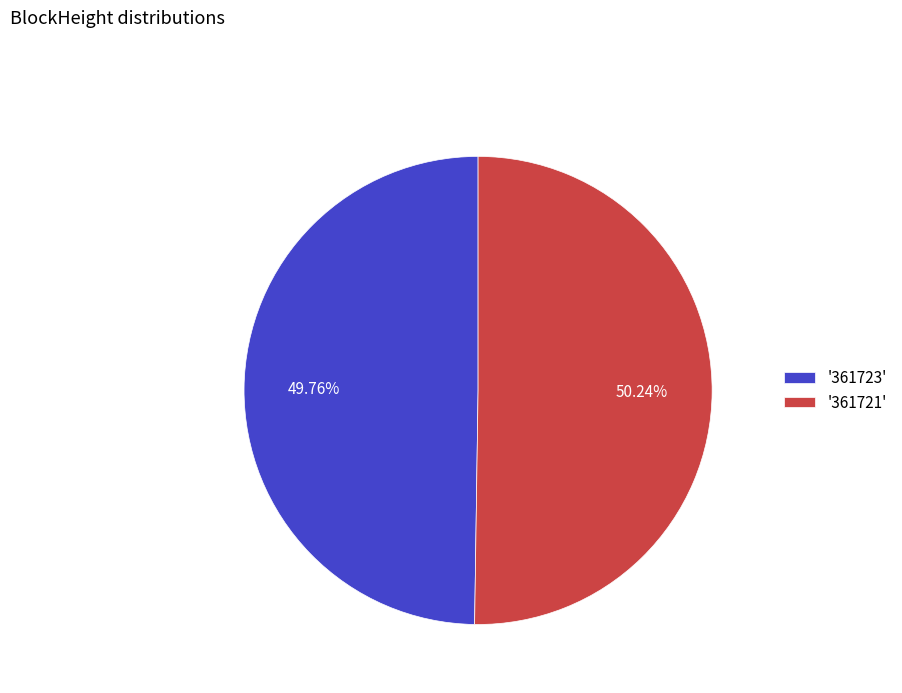

Approximately how many times larger is the value at '361721' compared to '361723'?

1.0